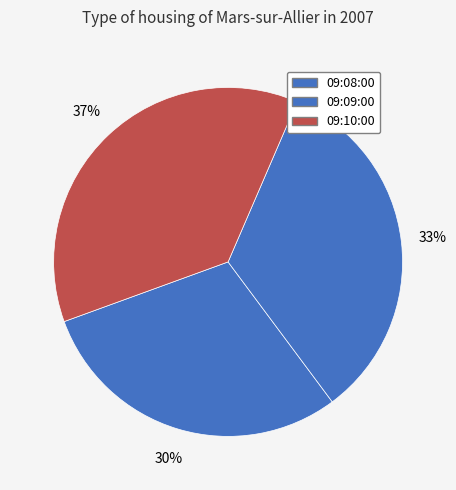

How many segments does this pie chart have?

3